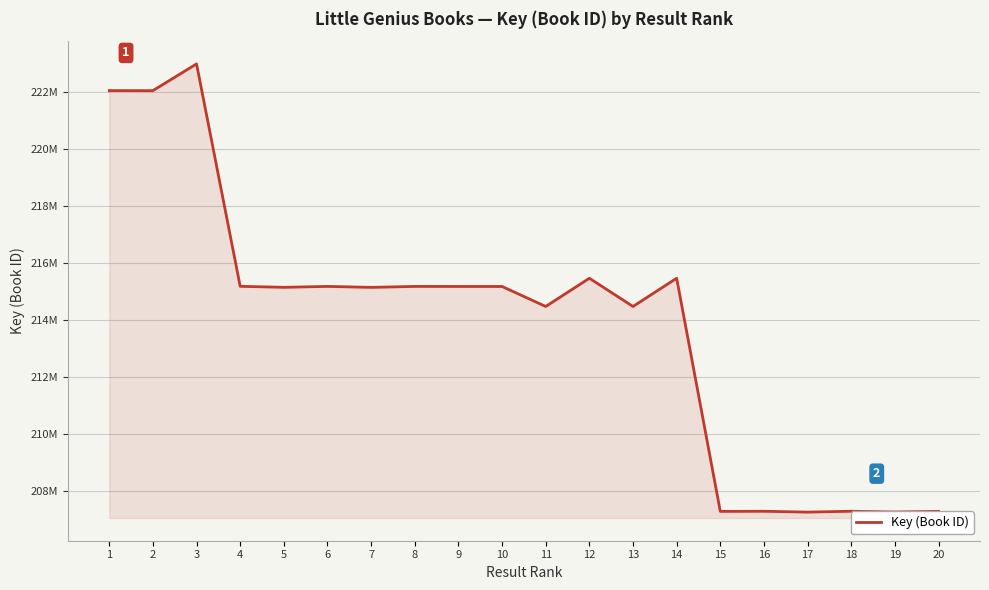

List the labels in order of value, smallest first.

17, 19, 15, 20, 16, 18, 11, 13, 7, 5, 10, 9, 8, 6, 4, 12, 14, 2, 1, 3